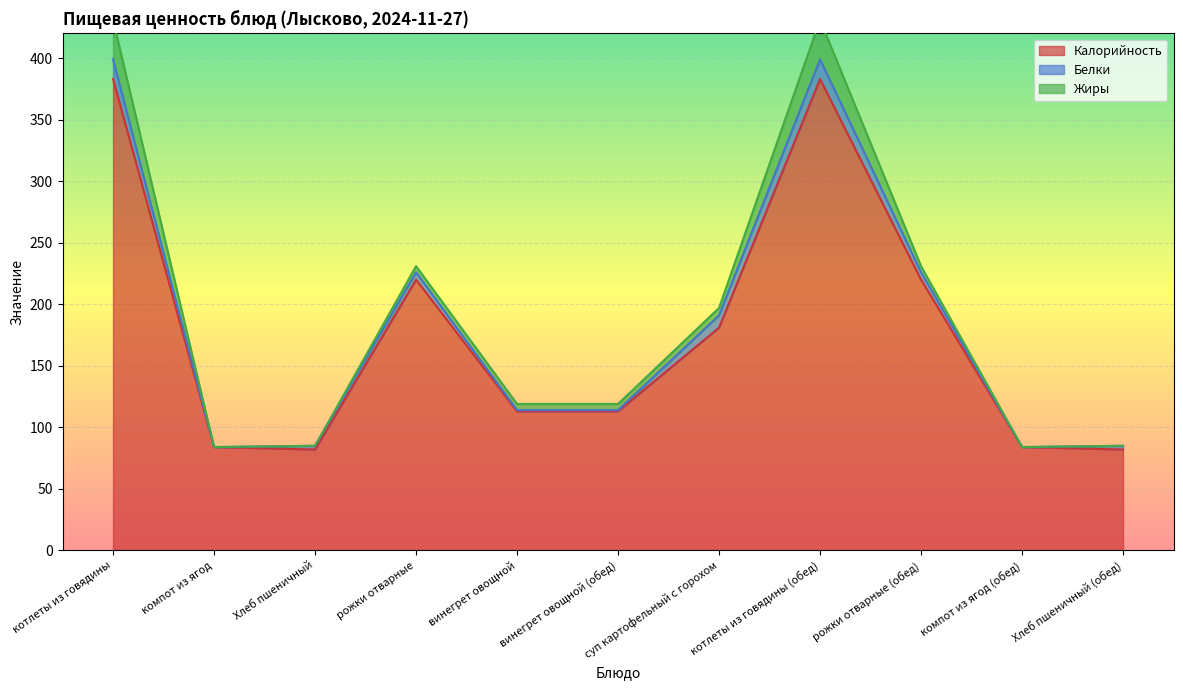

What is the label of the 10th point from the left?

компот из ягод (обед)